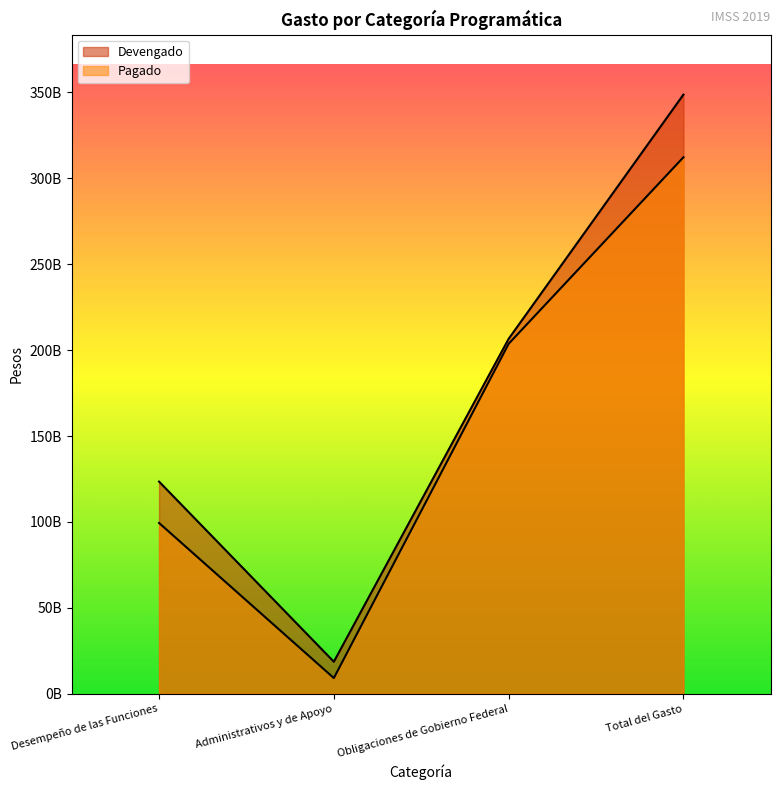

How many data points in Devengado are less than 206577126030?

2